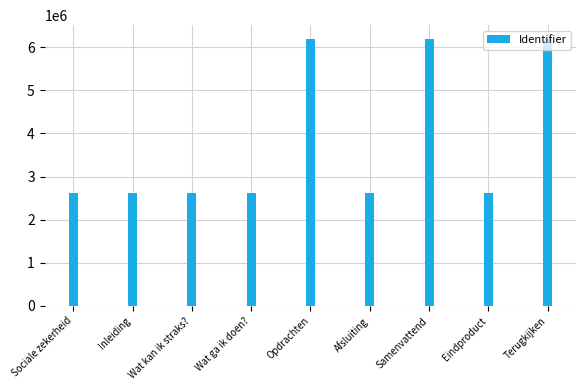

What is the minimum value shown in the chart?

2623982